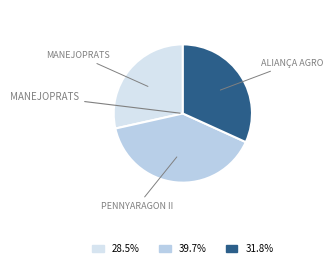

Combined, do ALIANÇA AGRO and PENNYARAGON II account for over 50%?

Yes